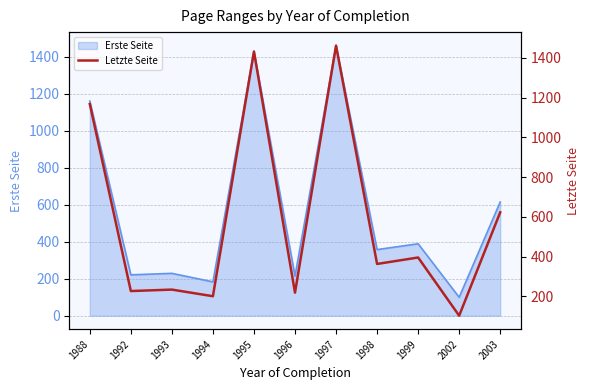

Approximately how many times larger is the value at 1994 compared to 1999?

0.5